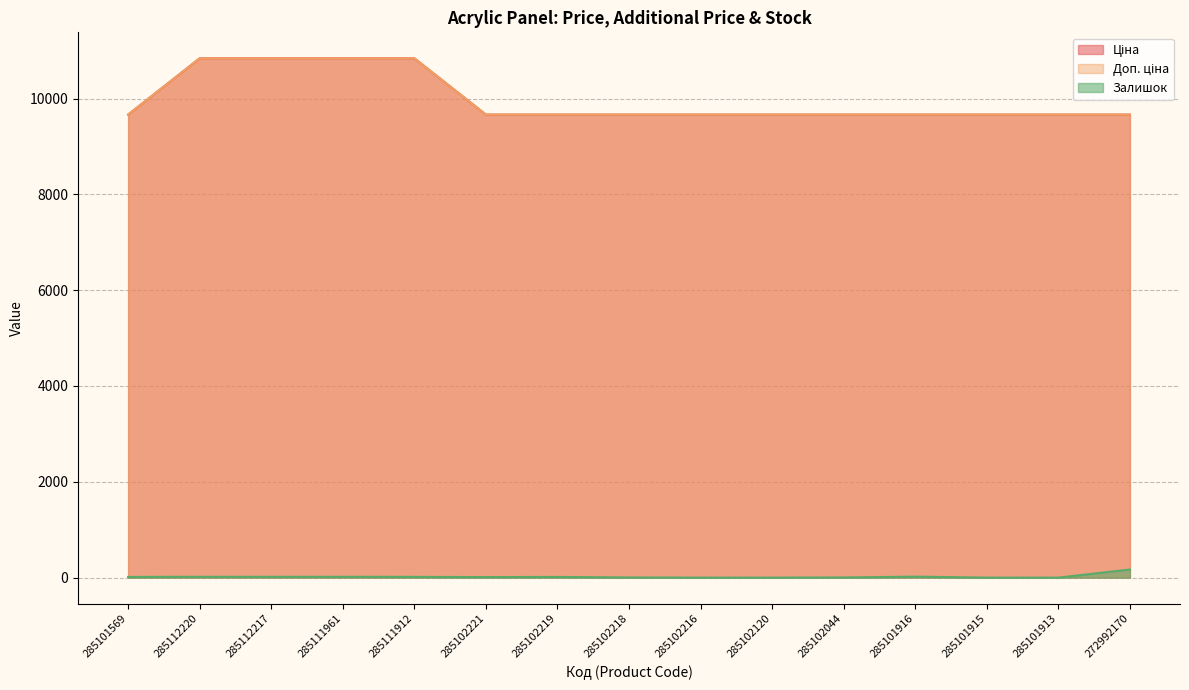

True or false: Доп. ціна and Залишок cross at least once.

False